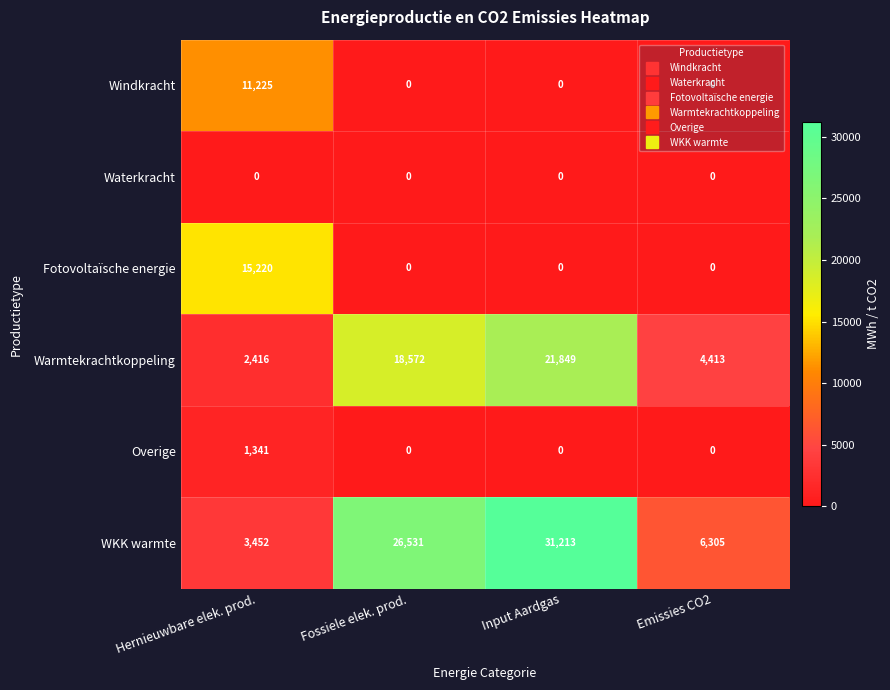

Which series has the largest total across all categories?

WKK warmte